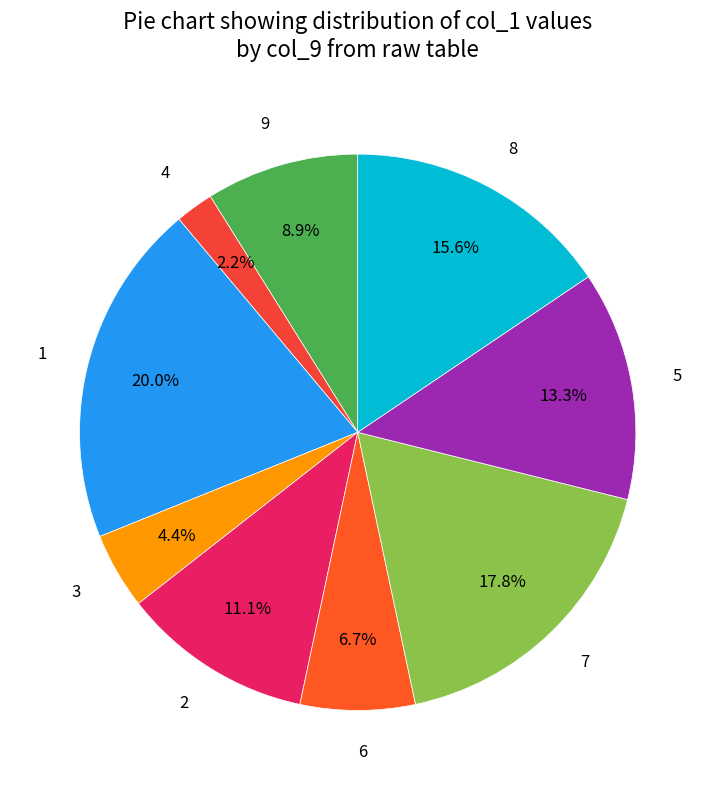

To the nearest percent, what is the combined percentage of 1 and 5?

33%